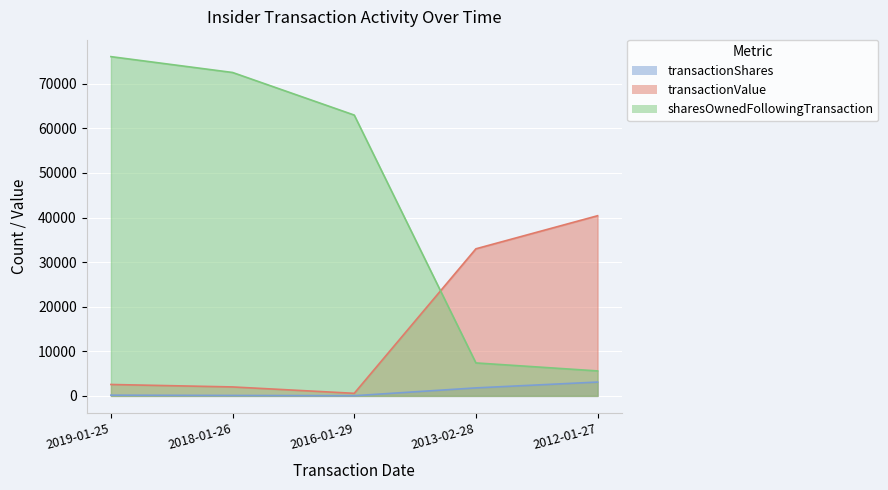

True or false: transactionShares and transactionValue intersect in this chart.

False